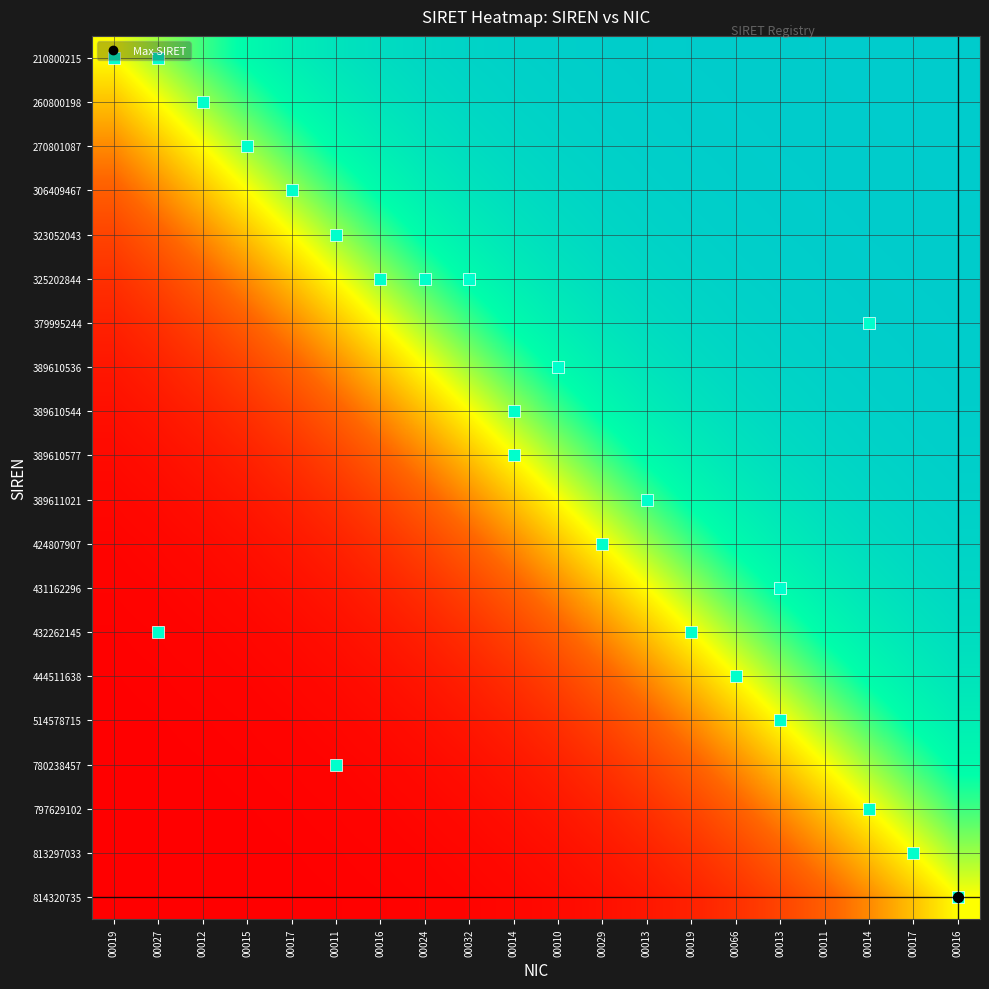

Reading left to right, transcribe all the data shown in this chart.

210800215: 00019=0.5	00027=0.6	00012=0.7	00015=0.8	00017=0.8	00011=0.9	00016=0.9	00024=0.9	00032=1.0	00014=1.0	00010=1.0	00029=1.0	00013=1.0	00019=1.0	00066=1.0	00013=1.0	00011=1.0	00014=1.0	00017=1.0	00016=1.0
260800198: 00019=0.4	00027=0.5	00012=0.6	00015=0.7	00017=0.8	00011=0.8	00016=0.9	00024=0.9	00032=0.9	00014=1.0	00010=1.0	00029=1.0	00013=1.0	00019=1.0	00066=1.0	00013=1.0	00011=1.0	00014=1.0	00017=1.0	00016=1.0
270801087: 00019=0.3	00027=0.4	00012=0.5	00015=0.6	00017=0.7	00011=0.8	00016=0.8	00024=0.9	00032=0.9	00014=0.9	00010=1.0	00029=1.0	00013=1.0	00019=1.0	00066=1.0	00013=1.0	00011=1.0	00014=1.0	00017=1.0	00016=1.0
306409467: 00019=0.2	00027=0.3	00012=0.4	00015=0.5	00017=0.6	00011=0.7	00016=0.8	00024=0.8	00032=0.9	00014=0.9	00010=0.9	00029=1.0	00013=1.0	00019=1.0	00066=1.0	00013=1.0	00011=1.0	00014=1.0	00017=1.0	00016=1.0
323052043: 00019=0.2	00027=0.2	00012=0.3	00015=0.4	00017=0.5	00011=0.6	00016=0.7	00024=0.8	00032=0.8	00014=0.9	00010=0.9	00029=0.9	00013=1.0	00019=1.0	00066=1.0	00013=1.0	00011=1.0	00014=1.0	00017=1.0	00016=1.0
325202844: 00019=0.1	00027=0.2	00012=0.2	00015=0.3	00017=0.4	00011=0.5	00016=0.6	00024=0.7	00032=0.8	00014=0.8	00010=0.9	00029=0.9	00013=0.9	00019=1.0	00066=1.0	00013=1.0	00011=1.0	00014=1.0	00017=1.0	00016=1.0
379995244: 00019=0.1	00027=0.1	00012=0.2	00015=0.2	00017=0.3	00011=0.4	00016=0.5	00024=0.6	00032=0.7	00014=0.8	00010=0.8	00029=0.9	00013=0.9	00019=0.9	00066=1.0	00013=1.0	00011=1.0	00014=1.0	00017=1.0	00016=1.0
389610536: 00019=0.1	00027=0.1	00012=0.1	00015=0.2	00017=0.2	00011=0.3	00016=0.4	00024=0.5	00032=0.6	00014=0.7	00010=0.8	00029=0.8	00013=0.9	00019=0.9	00066=0.9	00013=1.0	00011=1.0	00014=1.0	00017=1.0	00016=1.0
389610544: 00019=0.0	00027=0.1	00012=0.1	00015=0.1	00017=0.2	00011=0.2	00016=0.3	00024=0.4	00032=0.5	00014=0.6	00010=0.7	00029=0.8	00013=0.8	00019=0.9	00066=0.9	00013=0.9	00011=1.0	00014=1.0	00017=1.0	00016=1.0
389610577: 00019=0.0	00027=0.0	00012=0.1	00015=0.1	00017=0.1	00011=0.2	00016=0.2	00024=0.3	00032=0.4	00014=0.5	00010=0.6	00029=0.7	00013=0.8	00019=0.8	00066=0.9	00013=0.9	00011=0.9	00014=1.0	00017=1.0	00016=1.0
389611021: 00019=0.0	00027=0.0	00012=0.0	00015=0.1	00017=0.1	00011=0.1	00016=0.2	00024=0.2	00032=0.3	00014=0.4	00010=0.5	00029=0.6	00013=0.7	00019=0.8	00066=0.8	00013=0.9	00011=0.9	00014=0.9	00017=1.0	00016=1.0
424807907: 00019=0.0	00027=0.0	00012=0.0	00015=0.0	00017=0.1	00011=0.1	00016=0.1	00024=0.2	00032=0.2	00014=0.3	00010=0.4	00029=0.5	00013=0.6	00019=0.7	00066=0.8	00013=0.8	00011=0.9	00014=0.9	00017=0.9	00016=1.0
431162296: 00019=0.0	00027=0.0	00012=0.0	00015=0.0	00017=0.0	00011=0.1	00016=0.1	00024=0.1	00032=0.2	00014=0.2	00010=0.3	00029=0.4	00013=0.5	00019=0.6	00066=0.7	00013=0.8	00011=0.8	00014=0.9	00017=0.9	00016=0.9
432262145: 00019=0.0	00027=0.0	00012=0.0	00015=0.0	00017=0.0	00011=0.0	00016=0.1	00024=0.1	00032=0.1	00014=0.2	00010=0.2	00029=0.3	00013=0.4	00019=0.5	00066=0.6	00013=0.7	00011=0.8	00014=0.8	00017=0.9	00016=0.9
444511638: 00019=0.0	00027=0.0	00012=0.0	00015=0.0	00017=0.0	00011=0.0	00016=0.0	00024=0.1	00032=0.1	00014=0.1	00010=0.2	00029=0.2	00013=0.3	00019=0.4	00066=0.5	00013=0.6	00011=0.7	00014=0.8	00017=0.8	00016=0.9
514578715: 00019=0.0	00027=0.0	00012=0.0	00015=0.0	00017=0.0	00011=0.0	00016=0.0	00024=0.0	00032=0.1	00014=0.1	00010=0.1	00029=0.2	00013=0.2	00019=0.3	00066=0.4	00013=0.5	00011=0.6	00014=0.7	00017=0.8	00016=0.8
780238457: 00019=0.0	00027=0.0	00012=0.0	00015=0.0	00017=0.0	00011=0.0	00016=0.0	00024=0.0	00032=0.0	00014=0.1	00010=0.1	00029=0.1	00013=0.2	00019=0.2	00066=0.3	00013=0.4	00011=0.5	00014=0.6	00017=0.7	00016=0.8
797629102: 00019=0.0	00027=0.0	00012=0.0	00015=0.0	00017=0.0	00011=0.0	00016=0.0	00024=0.0	00032=0.0	00014=0.0	00010=0.1	00029=0.1	00013=0.1	00019=0.2	00066=0.2	00013=0.3	00011=0.4	00014=0.5	00017=0.6	00016=0.7
813297033: 00019=0.0	00027=0.0	00012=0.0	00015=0.0	00017=0.0	00011=0.0	00016=0.0	00024=0.0	00032=0.0	00014=0.0	00010=0.0	00029=0.1	00013=0.1	00019=0.1	00066=0.2	00013=0.2	00011=0.3	00014=0.4	00017=0.5	00016=0.6
814320735: 00019=0.0	00027=0.0	00012=0.0	00015=0.0	00017=0.0	00011=0.0	00016=0.0	00024=0.0	00032=0.0	00014=0.0	00010=0.0	00029=0.0	00013=0.1	00019=0.1	00066=0.1	00013=0.2	00011=0.2	00014=0.3	00017=0.4	00016=0.5